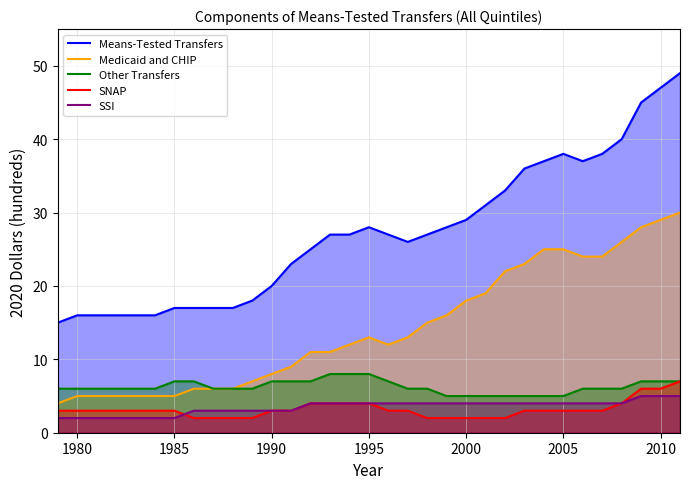

True or false: SSI and Medicaid and CHIP cross at least once.

False